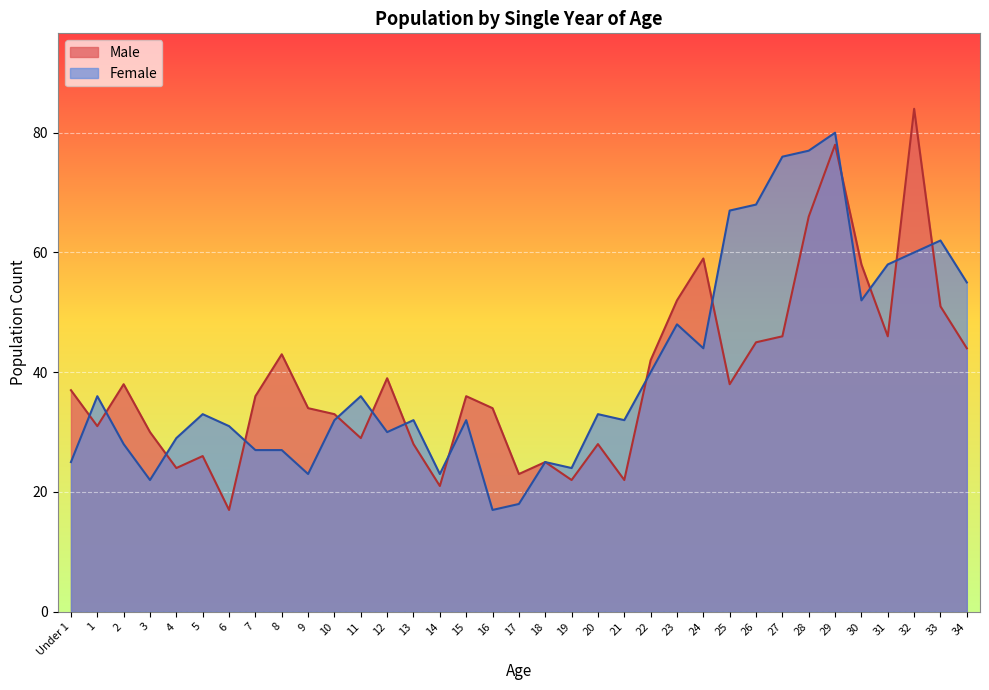

After their last crossing, which series has the higher values: Male or Female?

Female